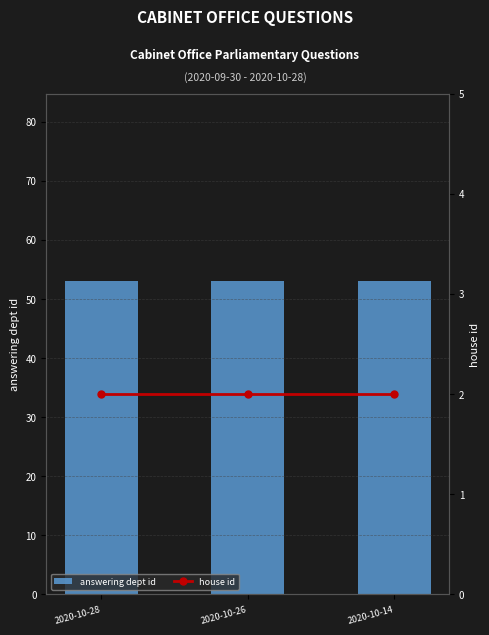

At which category is the sum across all series the highest?

2020-10-28